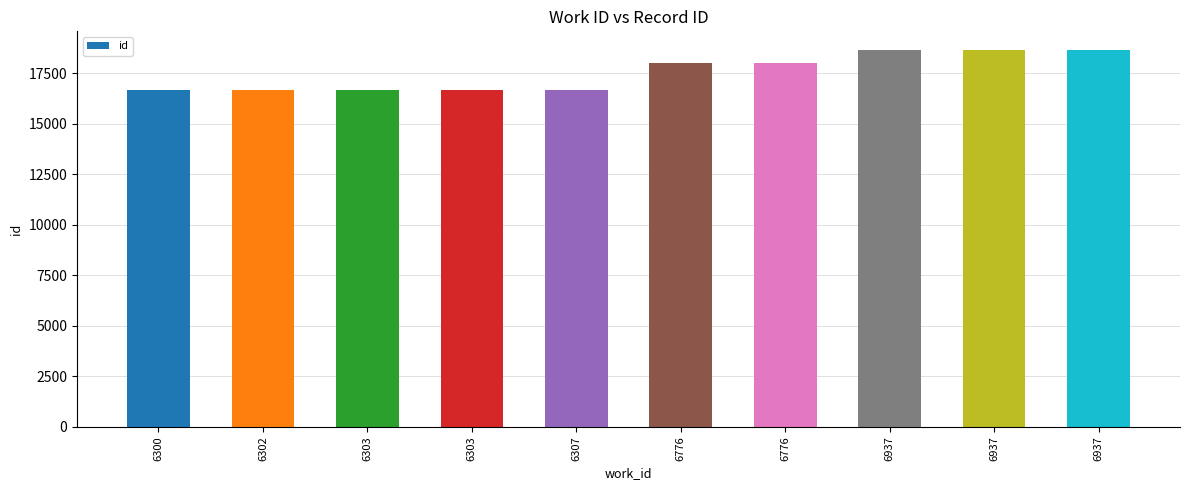

How many data points are less than 18032?

5